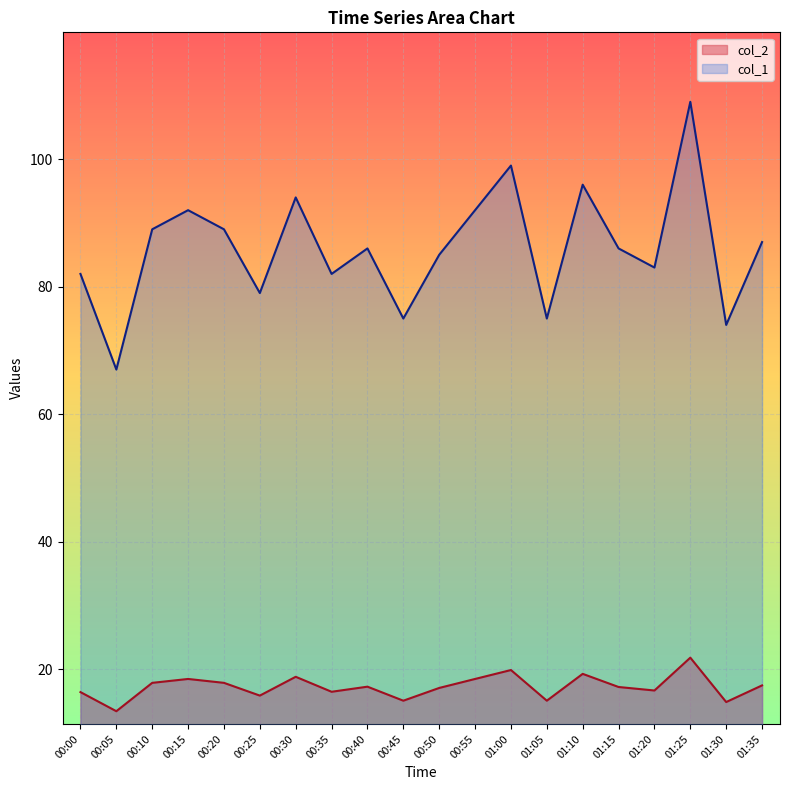

What is the label of the 7th point from the left?

00:30